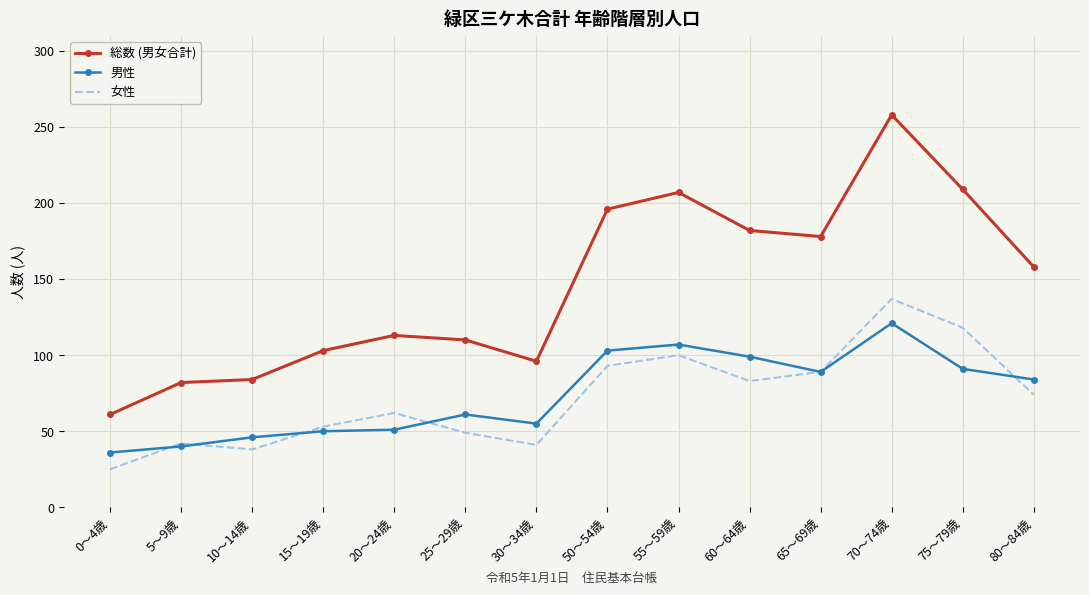

What position from the right is 15～19歳?

11